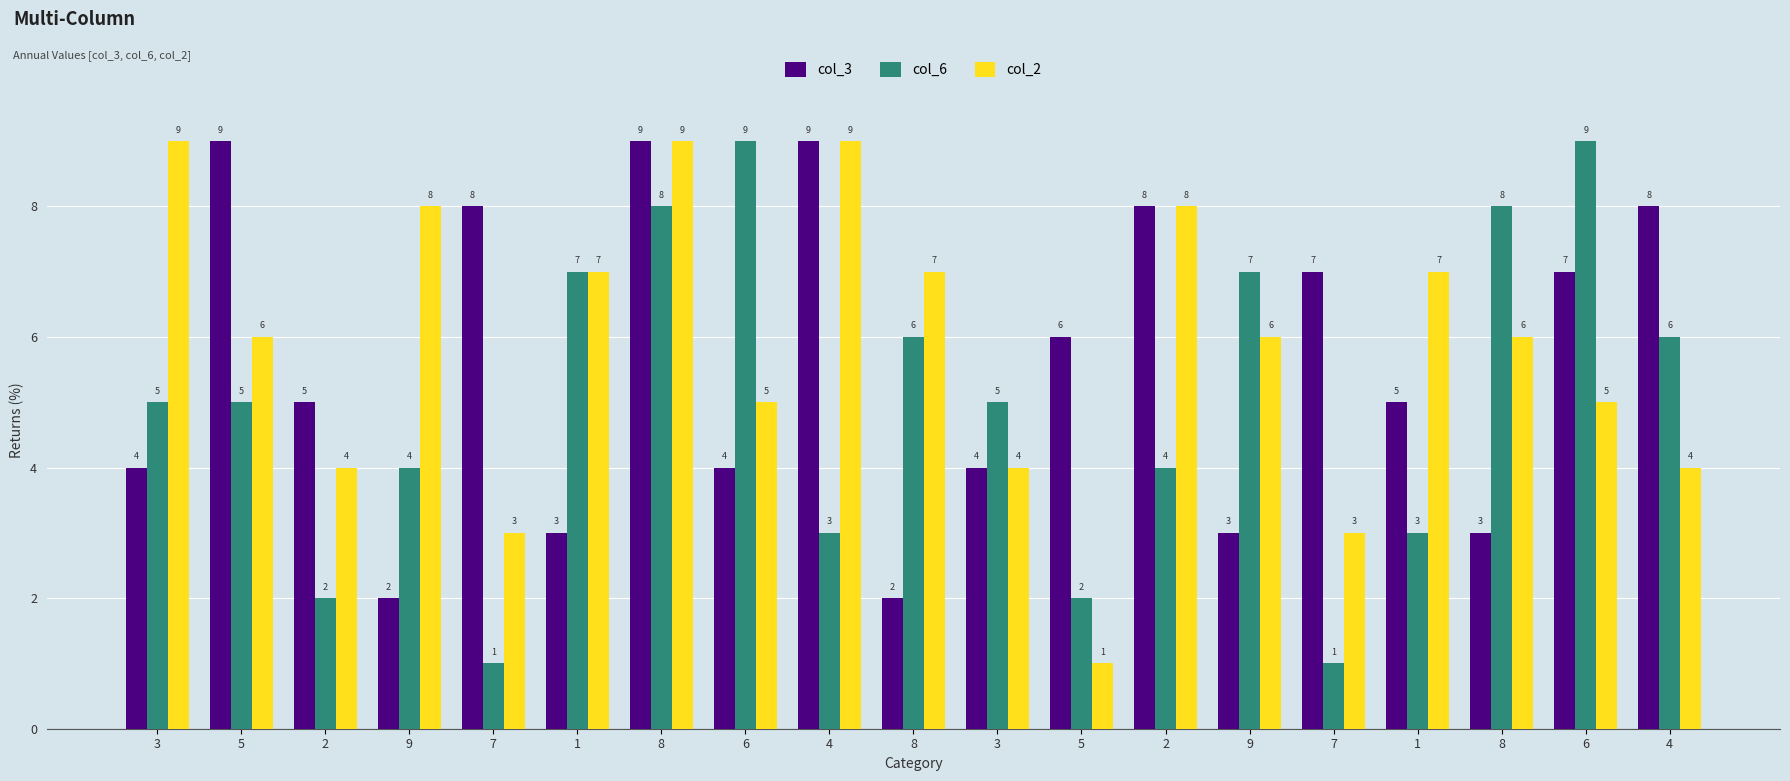

Rank the categories by col_2 value from highest to lowest.

3, 8, 4, 9, 2, 1, 8, 1, 5, 9, 8, 6, 6, 2, 3, 4, 7, 7, 5